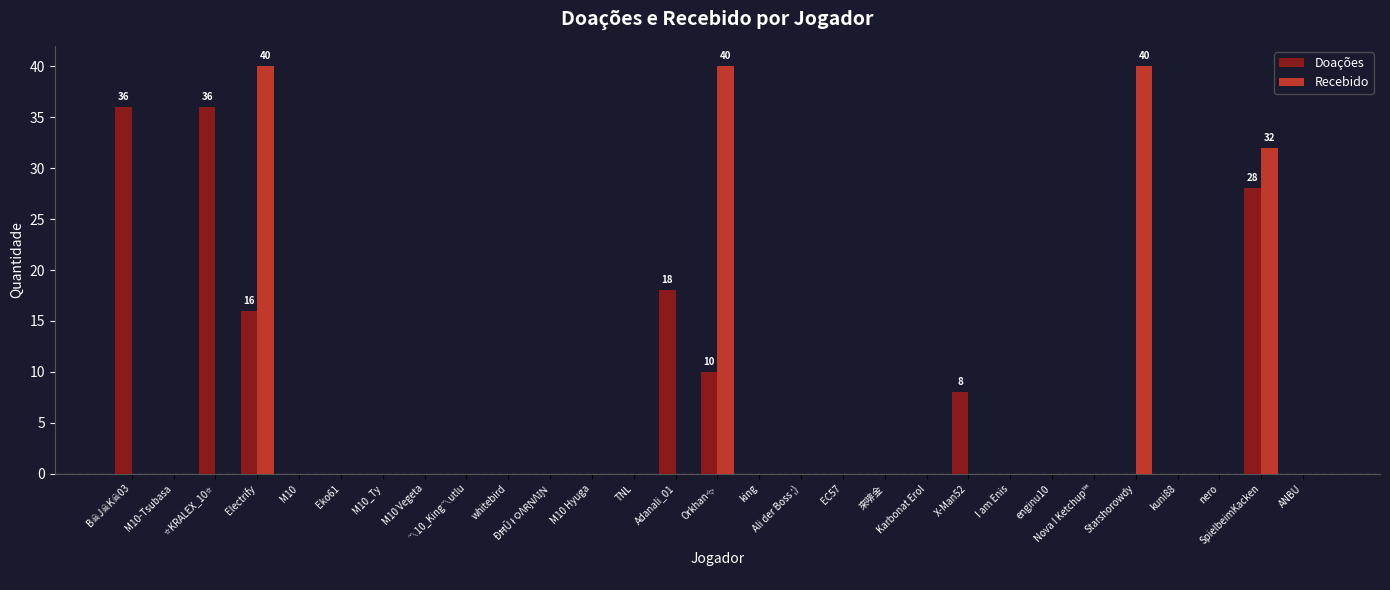

How many series are shown in this chart?

2